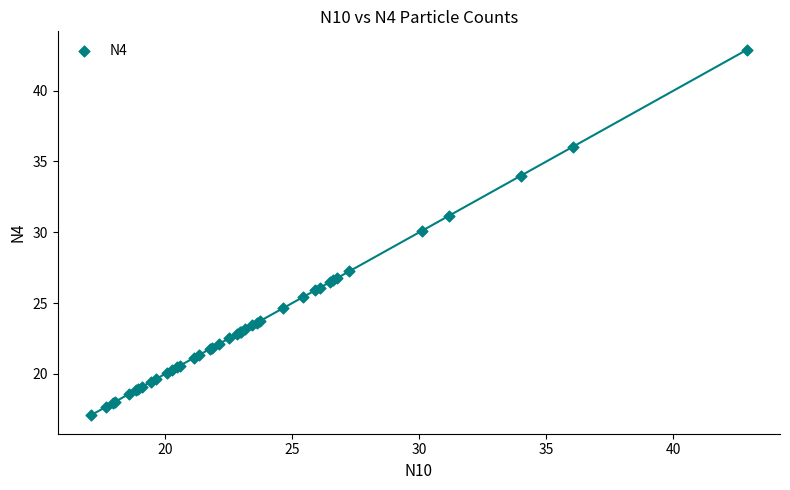

What Y value in the scatter plot is closest to 29?

30.1